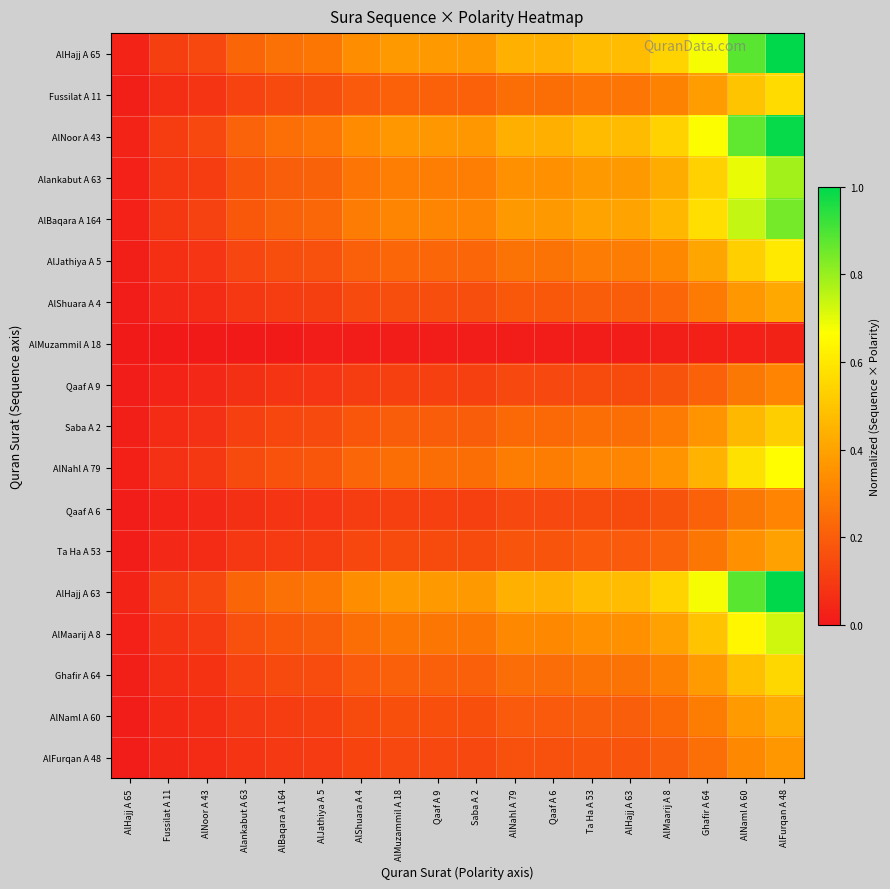

Rank the series at AlMuzammil A 18 from highest to lowest value.

AlHajj A 65, AlHajj A 63, AlNoor A 43, AlBaqara A 164, Alankabut A 63, AlMaarij A 8, AlNahl A 79, AlJathiya A 5, Fussilat A 11, Ghafir A 64, Saba A 2, AlNaml A 60, AlShuara A 4, Ta Ha A 53, AlFurqan A 48, Qaaf A 9, Qaaf A 6, AlMuzammil A 18